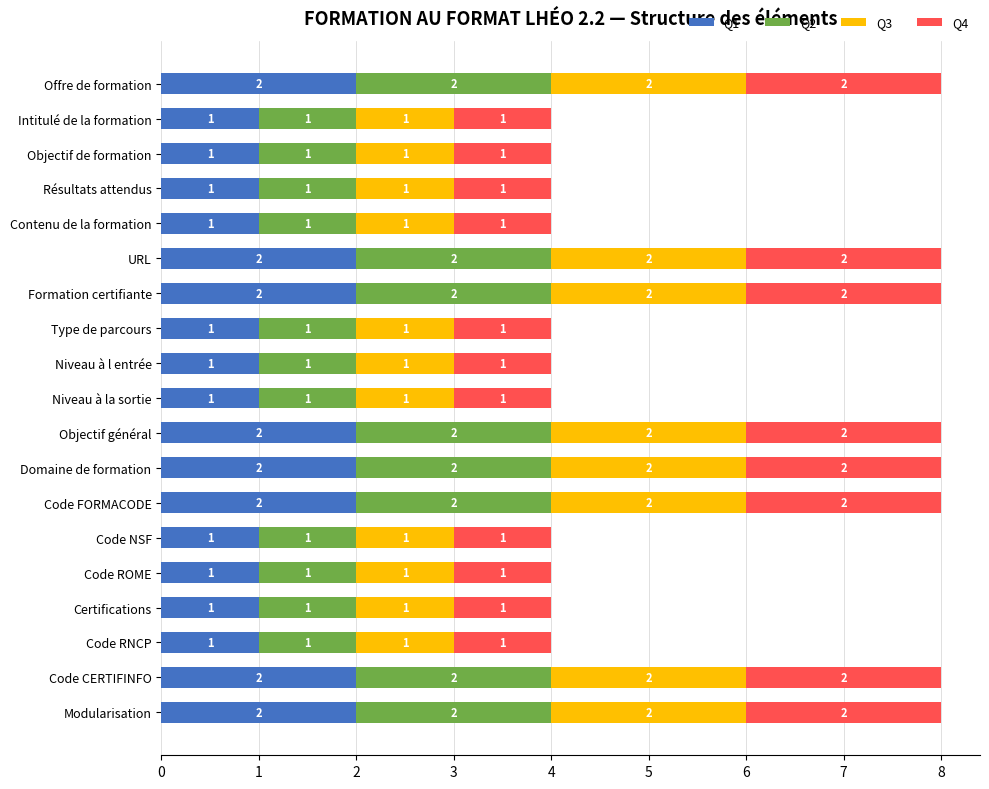

What is the sum of all Q1 values?

27